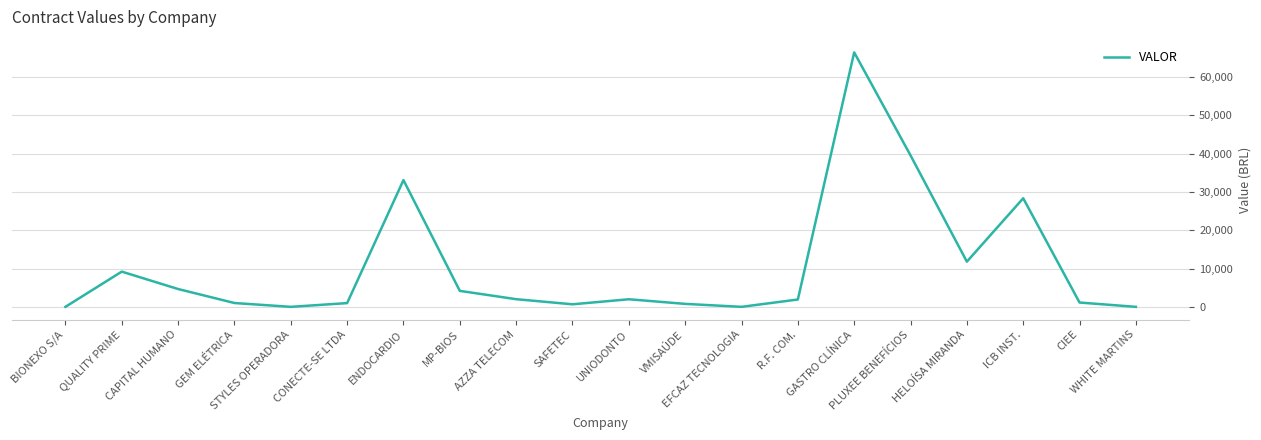

Which has a higher value, STYLES OPERADORA or HELOÍSA MIRANDA?

HELOÍSA MIRANDA